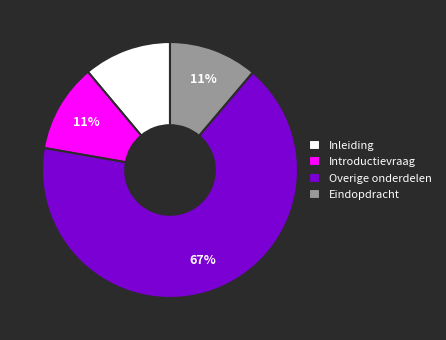

Combined, do Introductievraag and Inleiding account for over 50%?

No